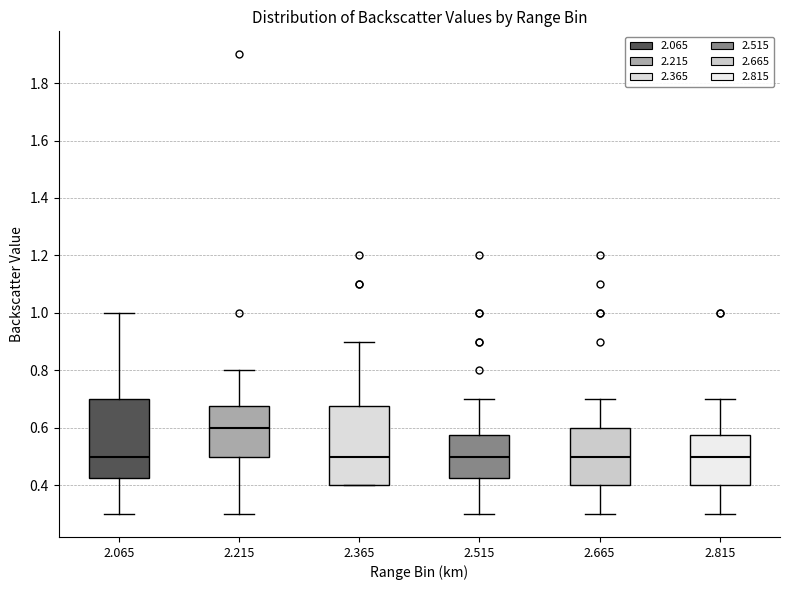

Where is the lower edge of the box at x = 2.215 on the y-axis? The values are not printed on the chart, so give them approximately, as read against the axis.

0.50